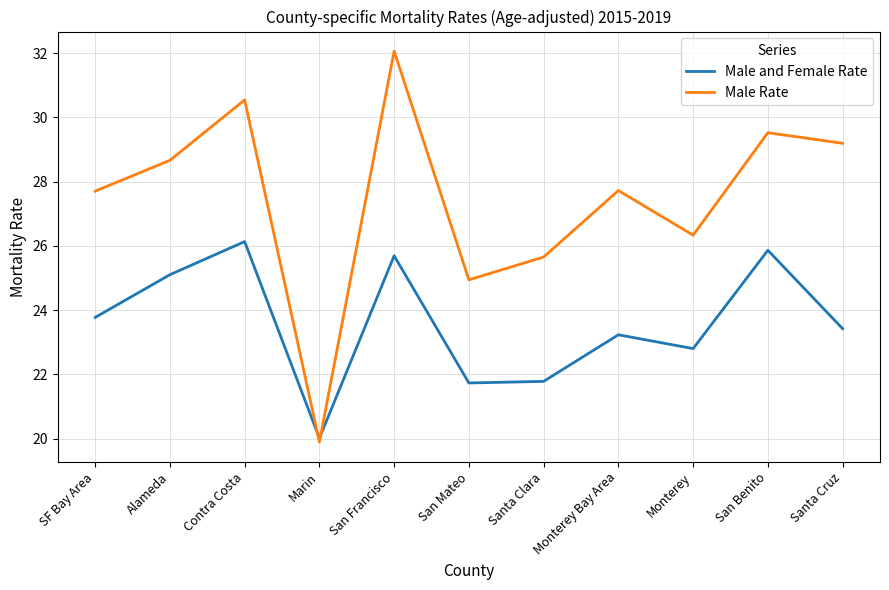

What is the sum of the Male Rate values at SF Bay Area and Monterey Bay Area?

55.4